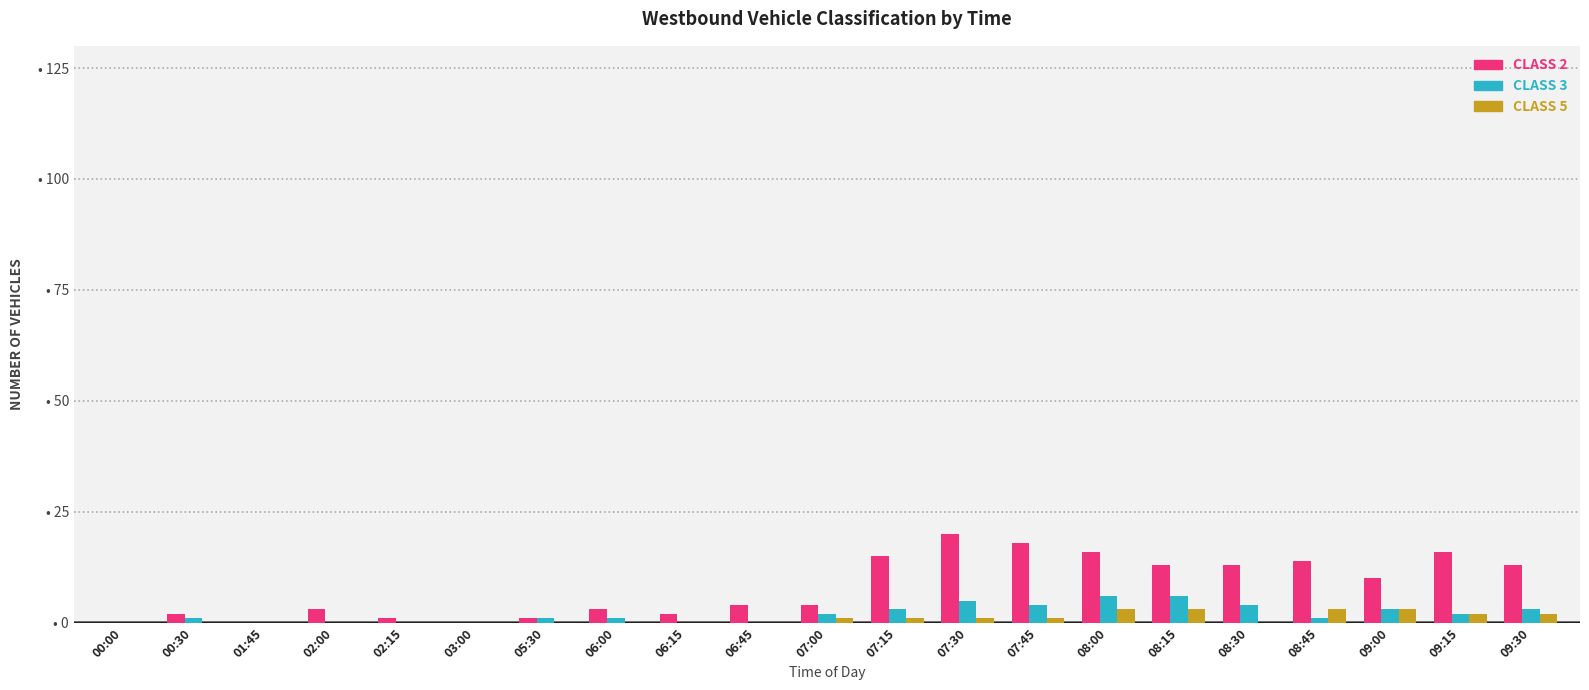

What is the label of the 11th bar from the left?

07:00